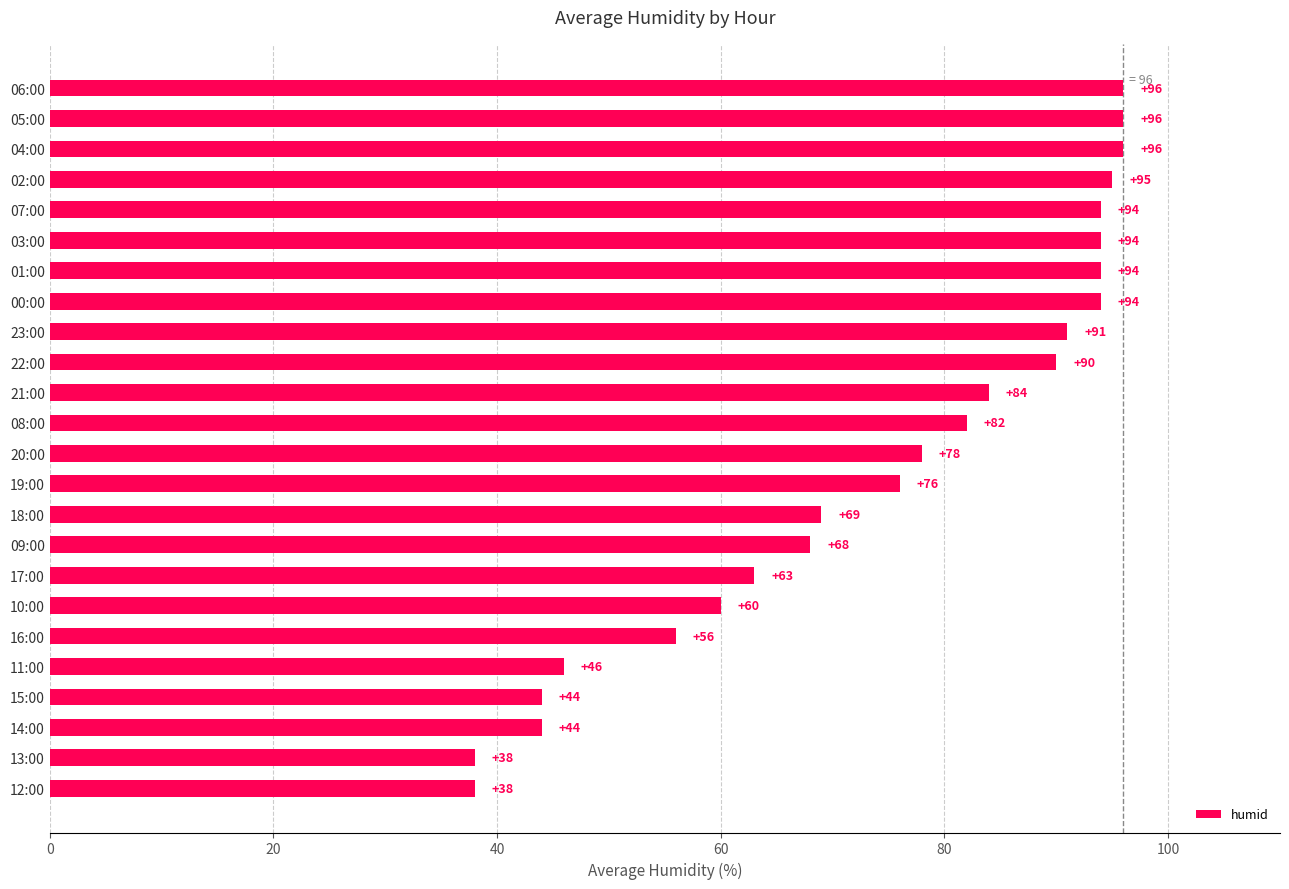

True or false: the data shows 84 at 21:00.

True